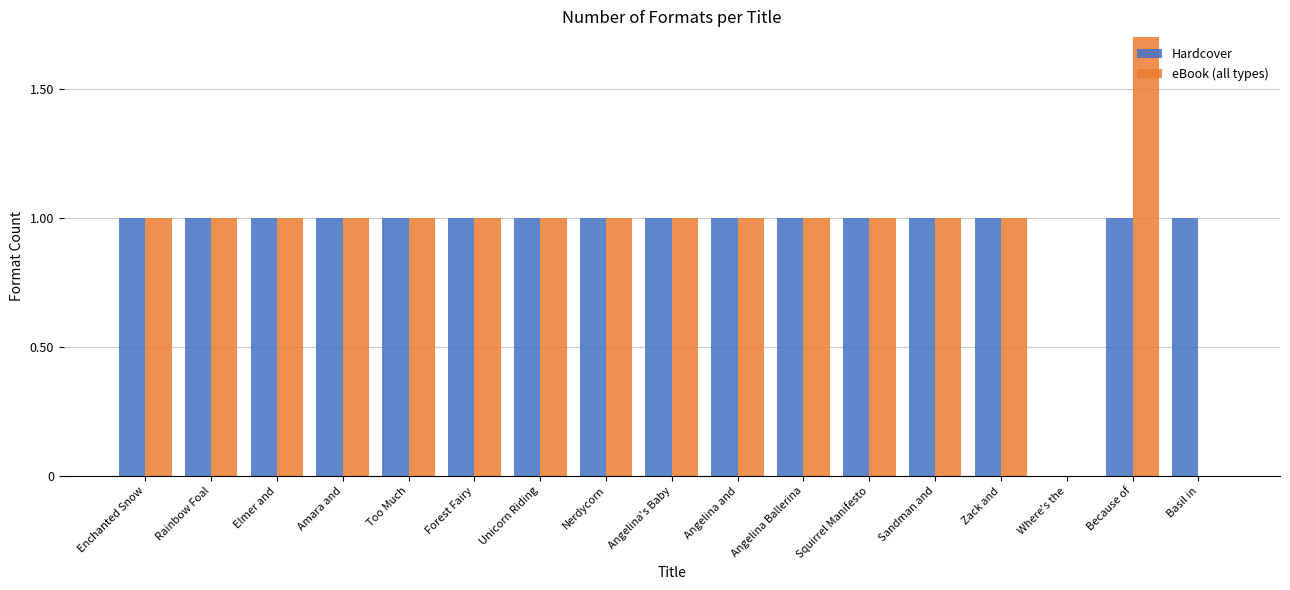

Which series has the largest range (max minus min)?

eBook (all types)